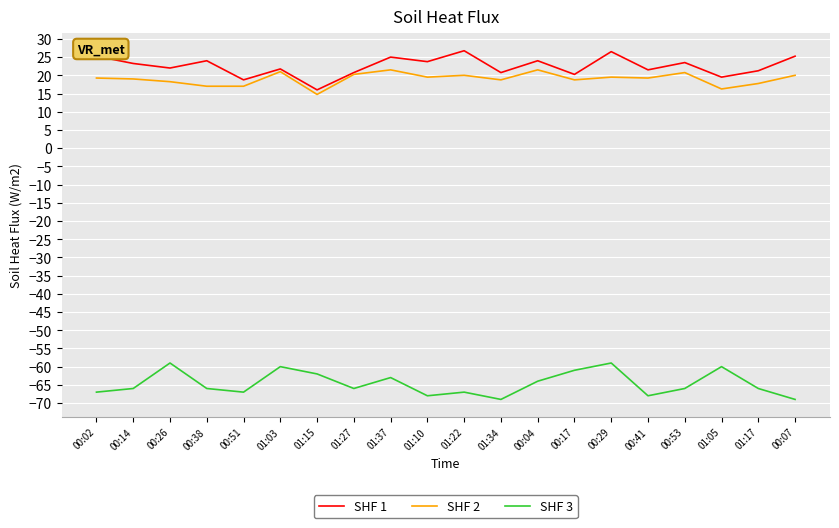

What is the maximum value for SHF 2?

21.5